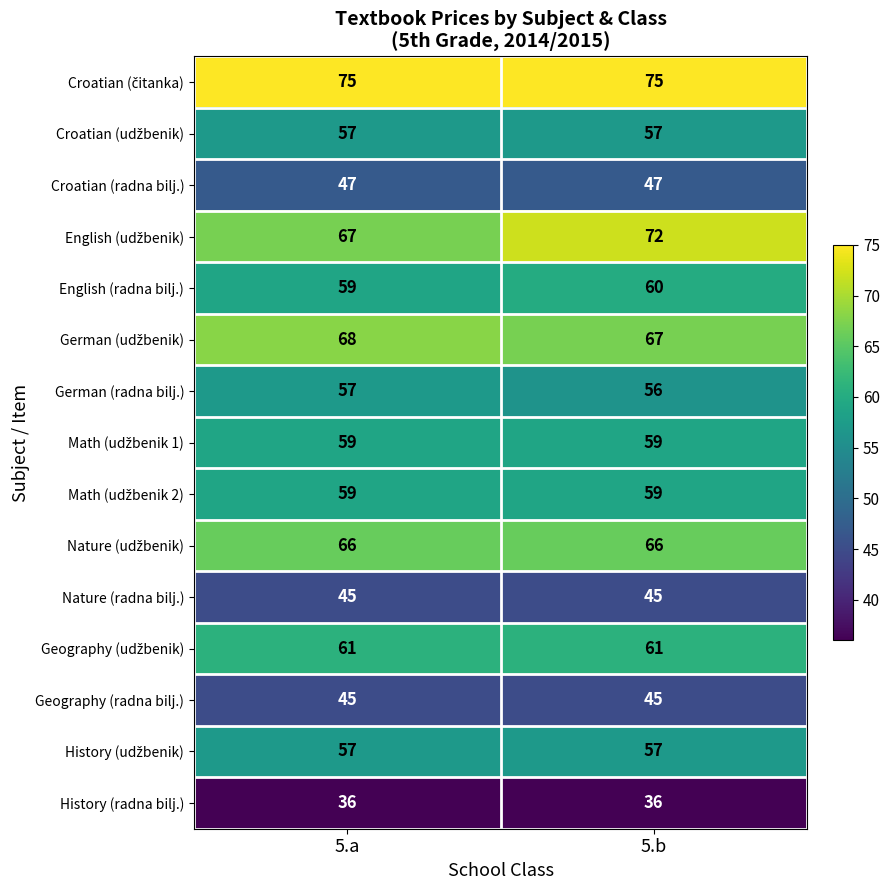

What is the total value across all series at 5.a?

858